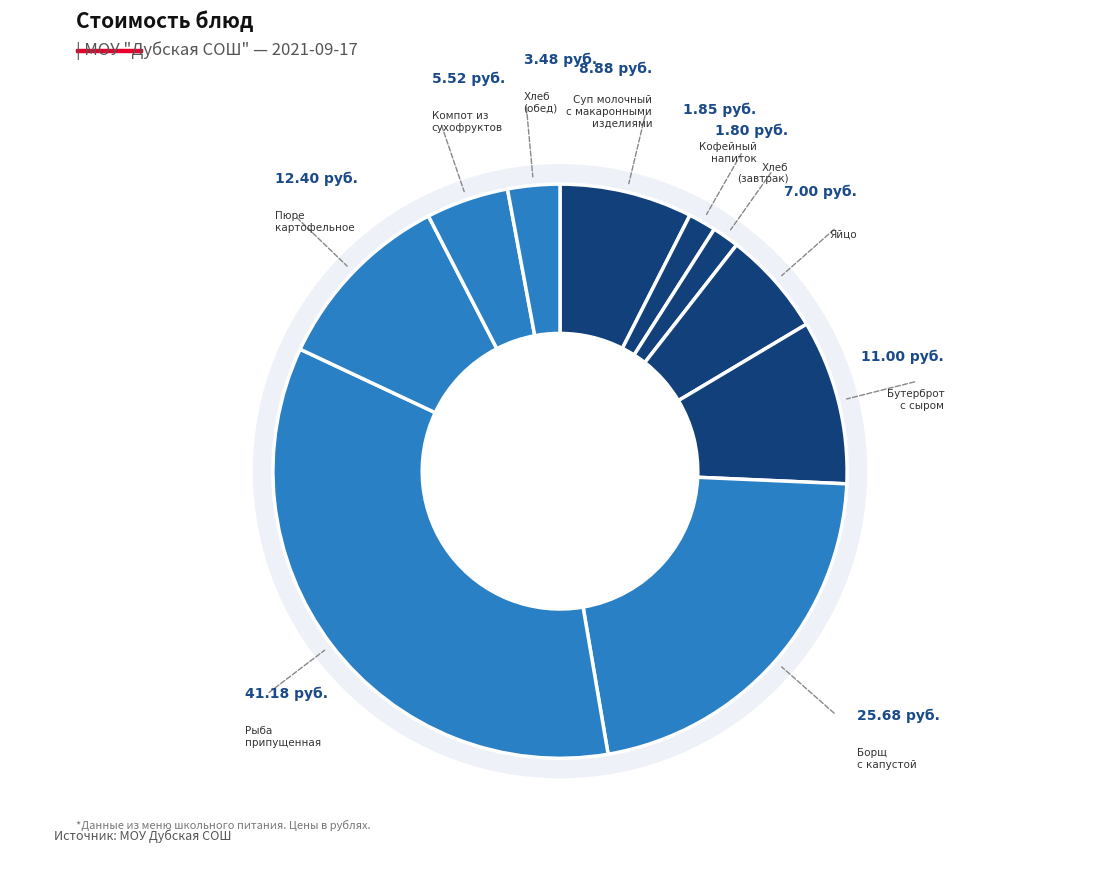

To the nearest percent, what is the difference between the largest and smallest slice percentages?

33%